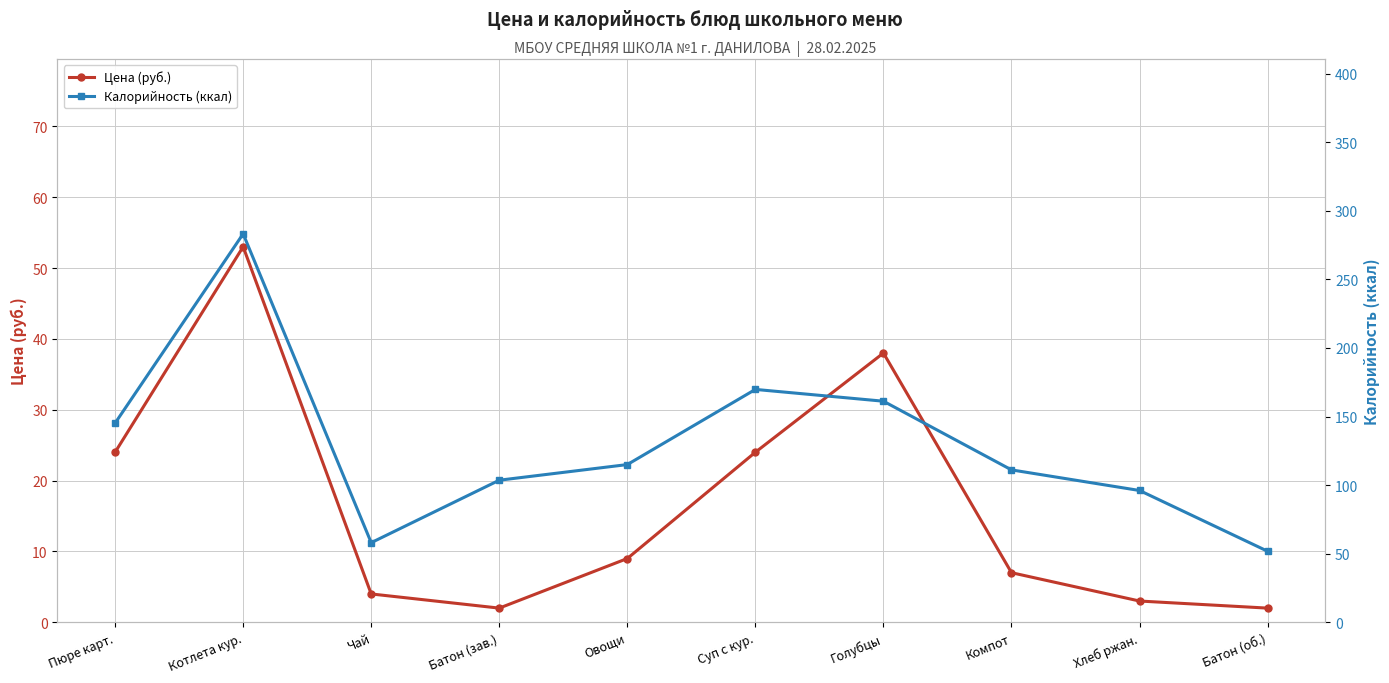

Rank the series by their average value, from lowest to highest.

Цена (руб.), Калорийность (ккал)